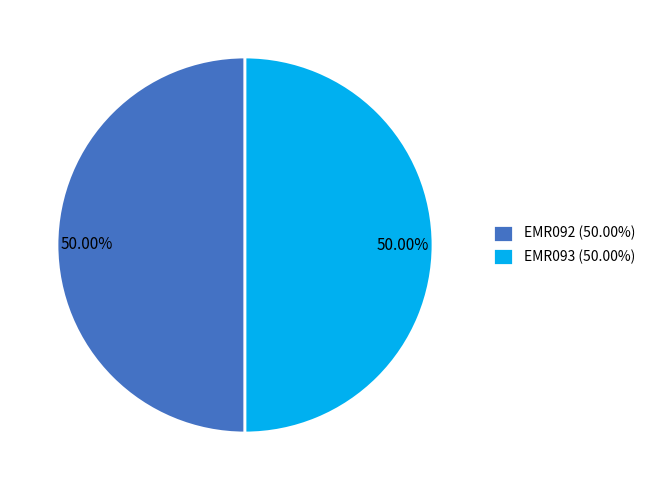

Approximately how many times larger is the value at EMR092 (50.00%) compared to EMR093 (50.00%)?

1.0